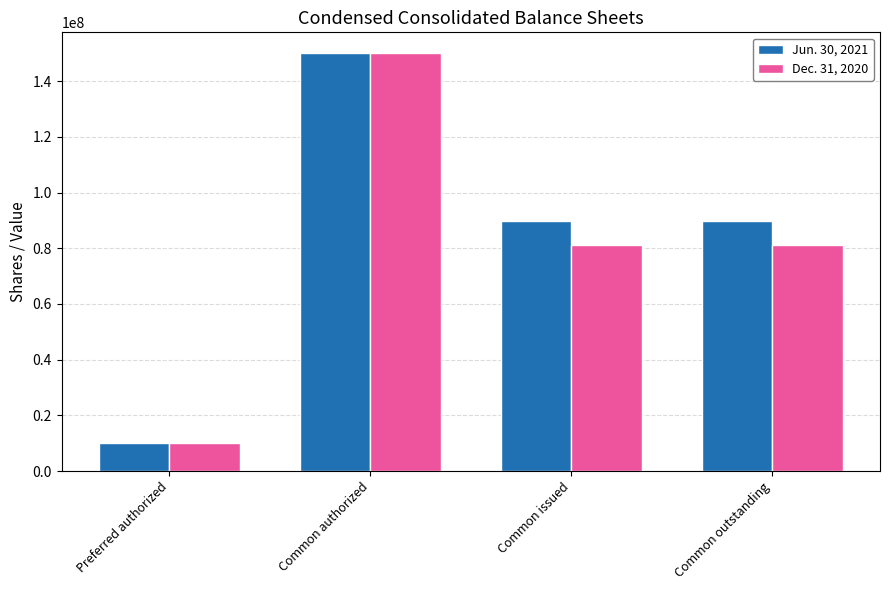

At how many categories does at least one series exceed 93866898?

1